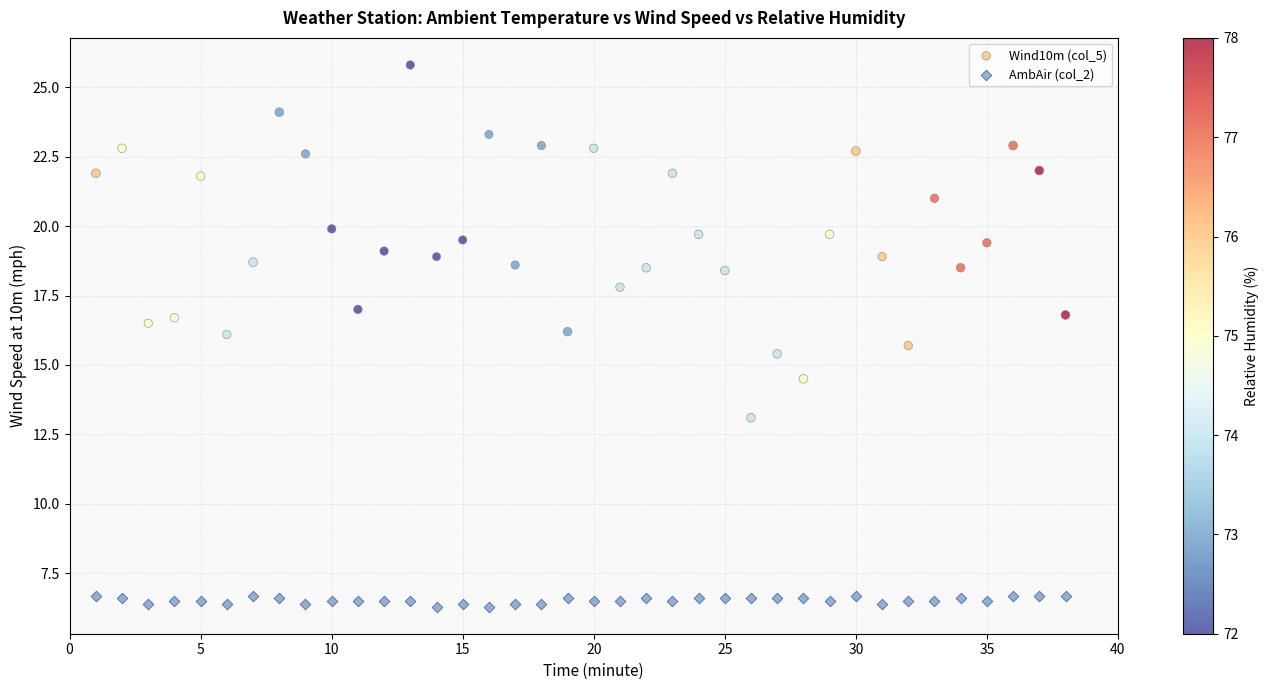

Across all data points, what is the range of Y values (max minus min)?

19.5